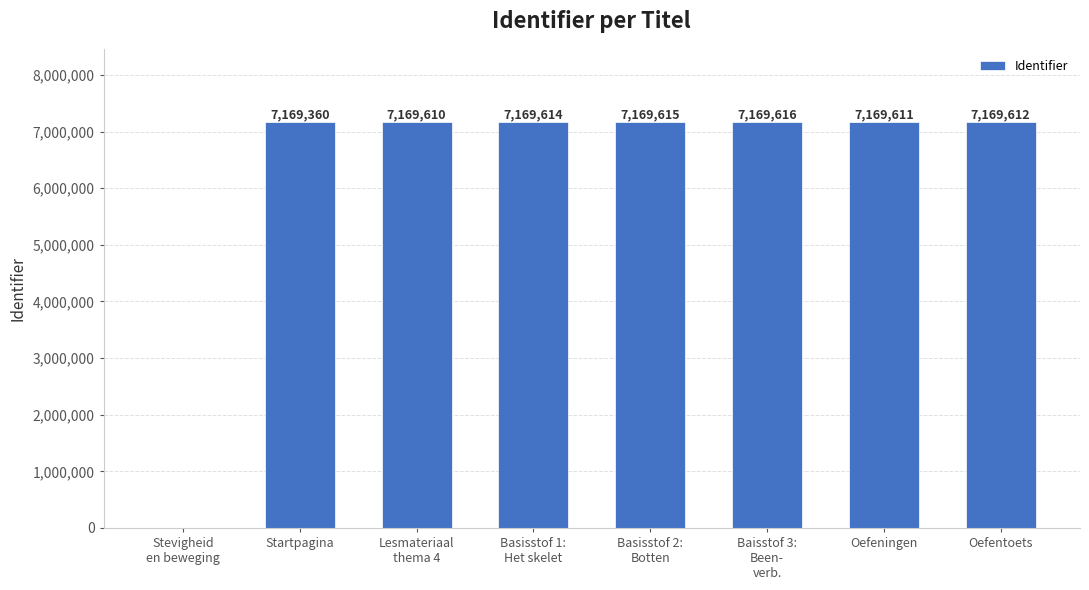

What is the approximate value at Startpagina, to the nearest 50?

7169350